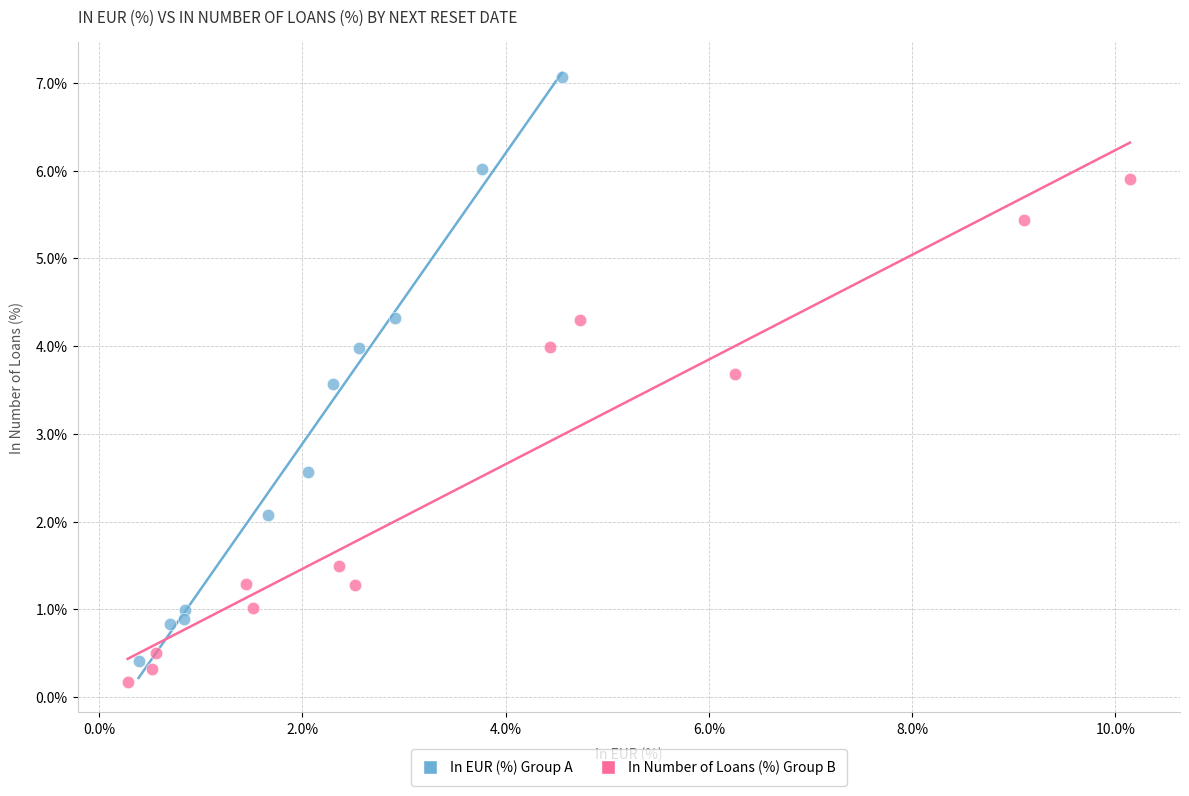

Which series has the largest Y range (max minus min)?

In EUR (%) Group A